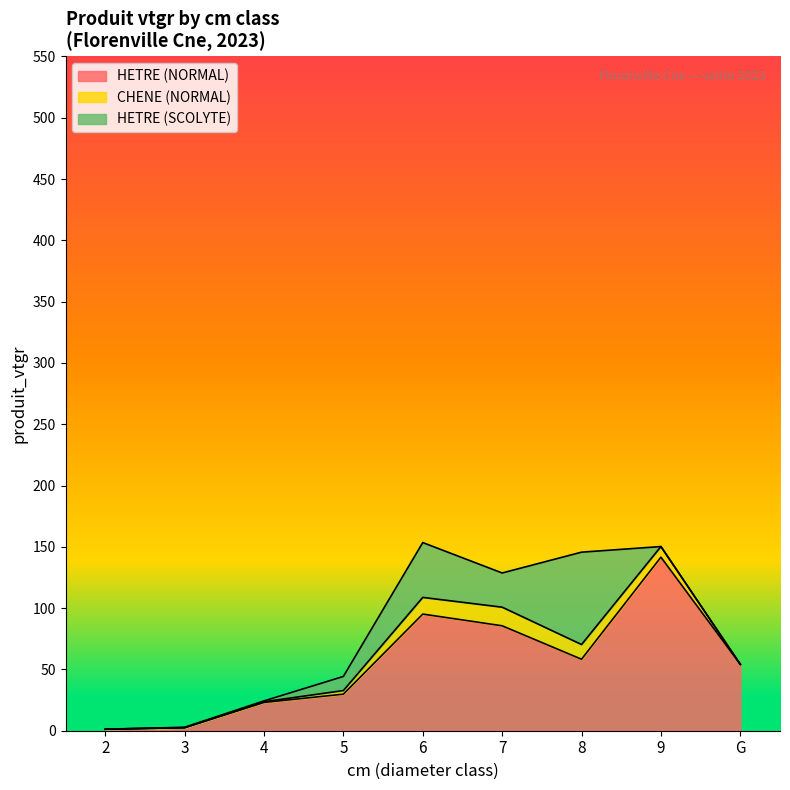

The value of HETRE (NORMAL) at 7 is 142.7. True or false?

False